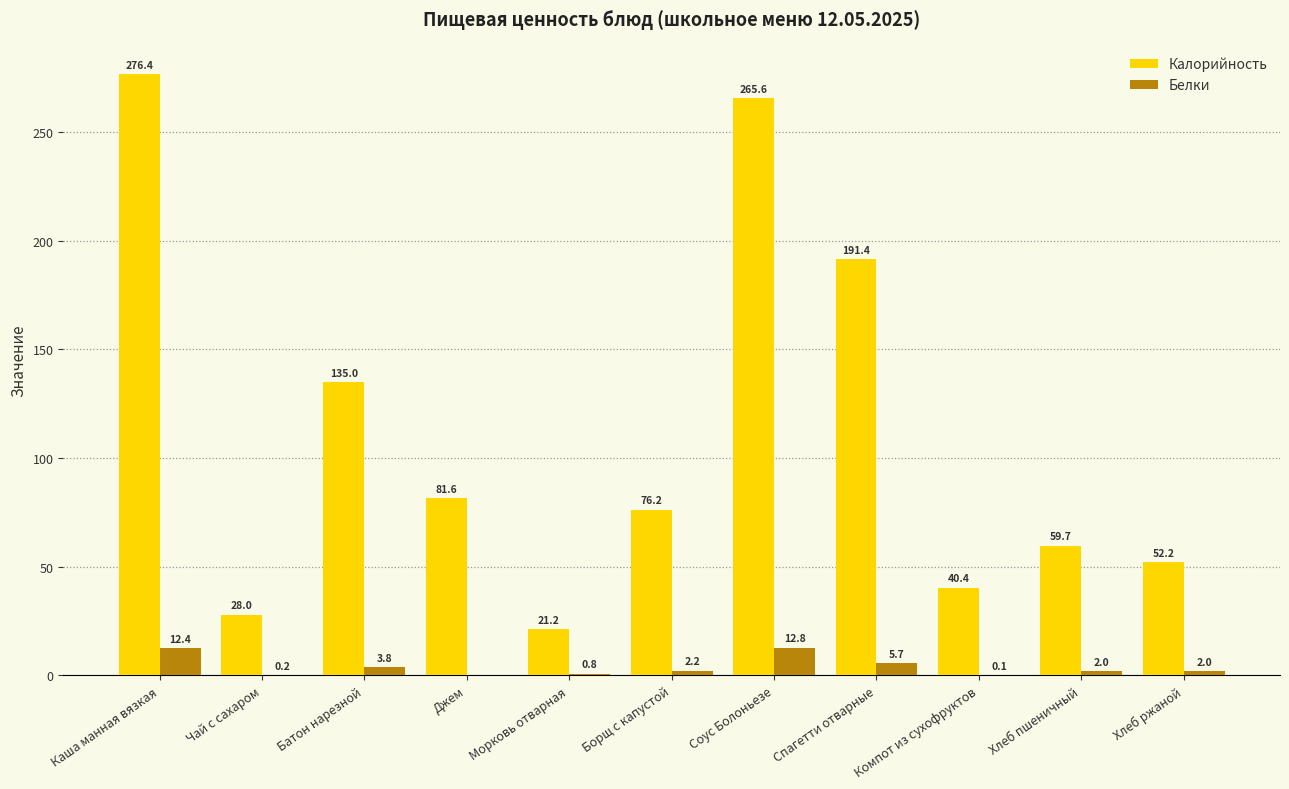

What is the average value of the Белки series?

3.8